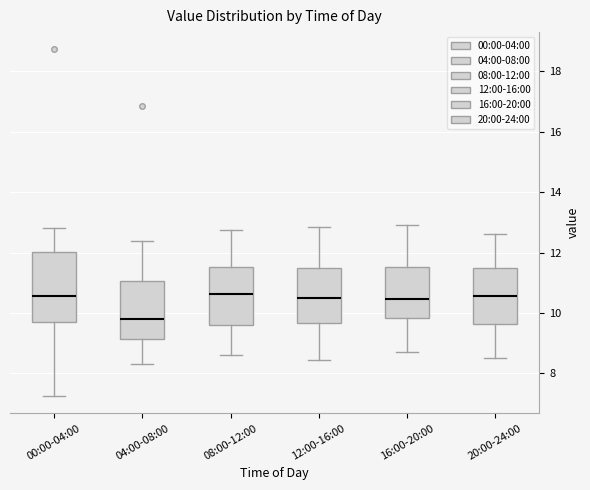

Which box's median line is the lowest?

04:00-08:00